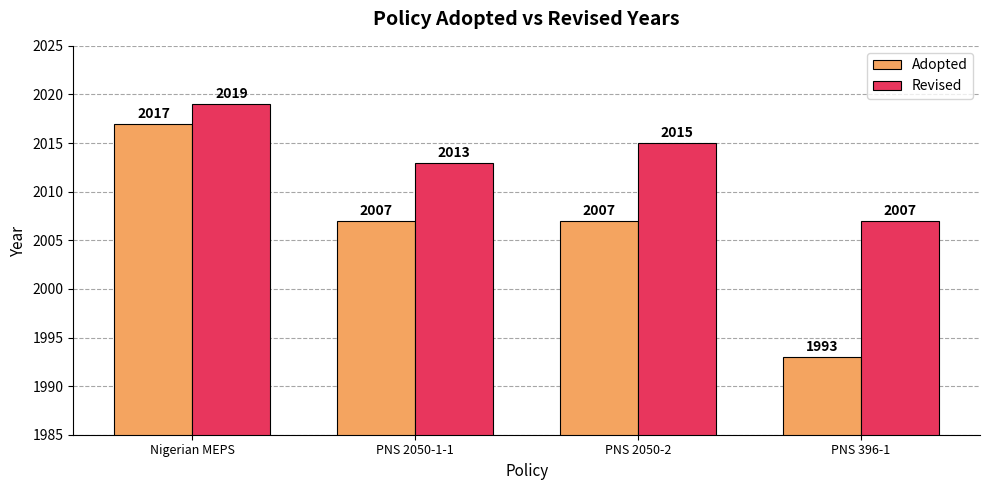

Rank the series by their average value, from highest to lowest.

Revised, Adopted